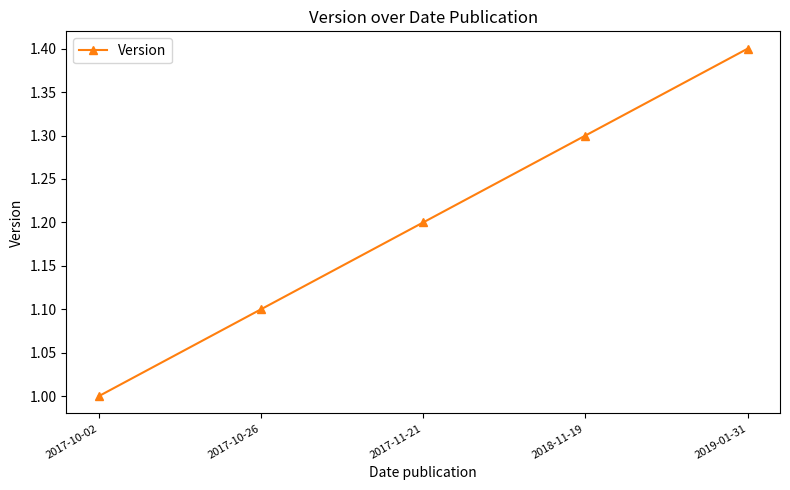

List the labels in order of value, largest first.

2019-01-31, 2018-11-19, 2017-11-21, 2017-10-26, 2017-10-02